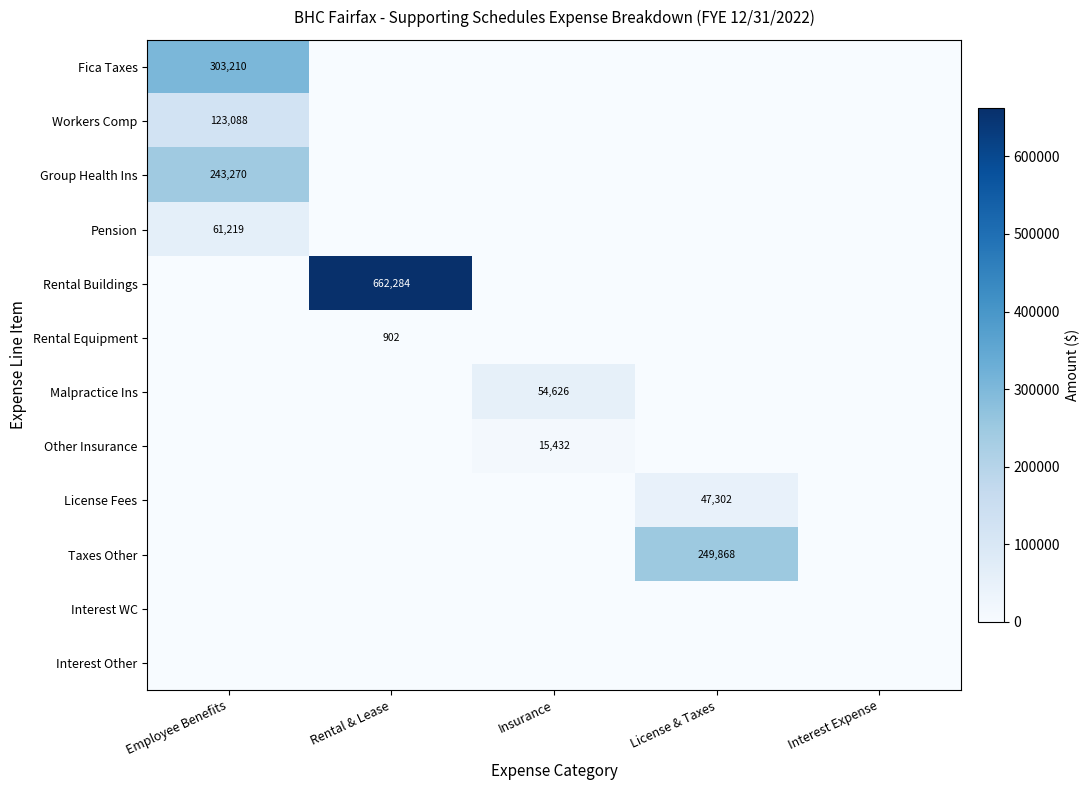

Which series changed the most between Employee Benefits and Rental & Lease?

Rental Buildings